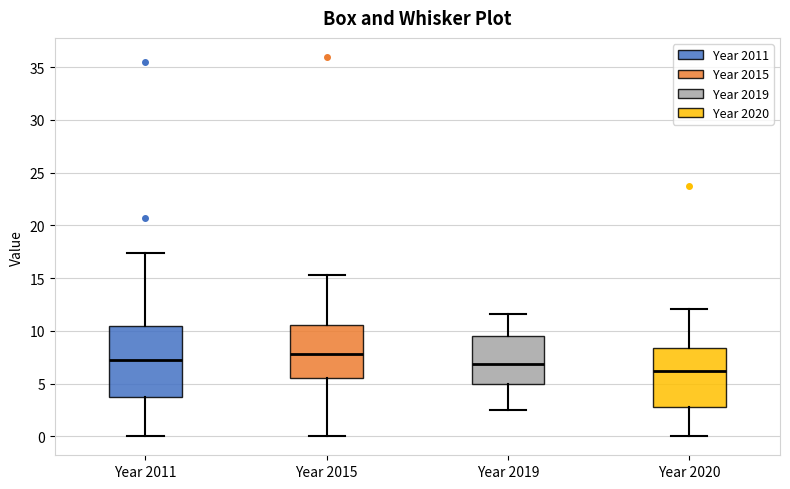

Reading left to right, read every box against the y-axis: the position of its median line, the range the box covers, and the ends of its whiskers. The values are not printed on the chart, so give them approximately, as read against the axis.

Year 2011: median 7.0, box 3.5 to 10.5, whiskers 0.0 to 17.5
Year 2015: median 8.0, box 5.5 to 10.5, whiskers 0.0 to 15.5
Year 2019: median 7.0, box 5.0 to 9.5, whiskers 2.5 to 11.5
Year 2020: median 6.0, box 3.0 to 8.5, whiskers 0.0 to 12.0